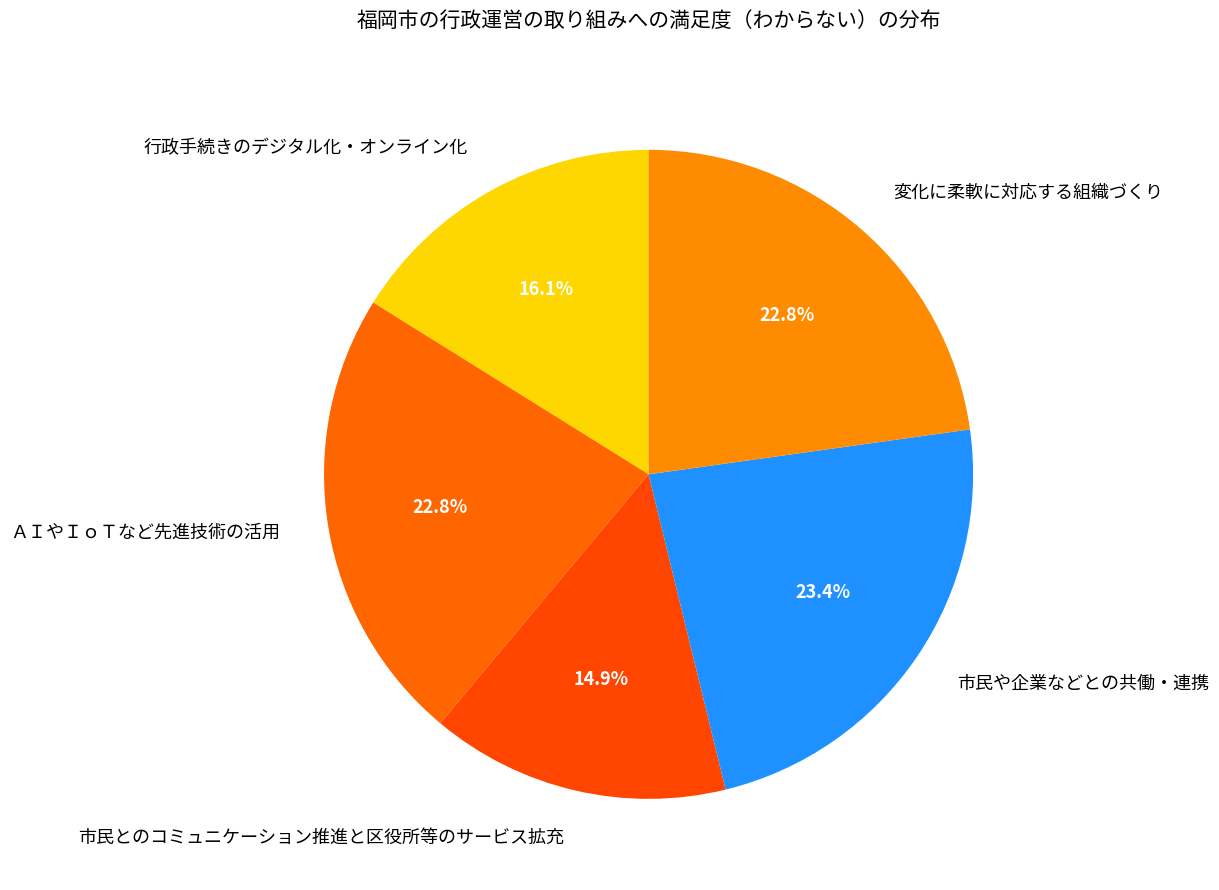

Which slice is the smallest?

市民とのコミュニケーション推進と区役所等のサービス拡充